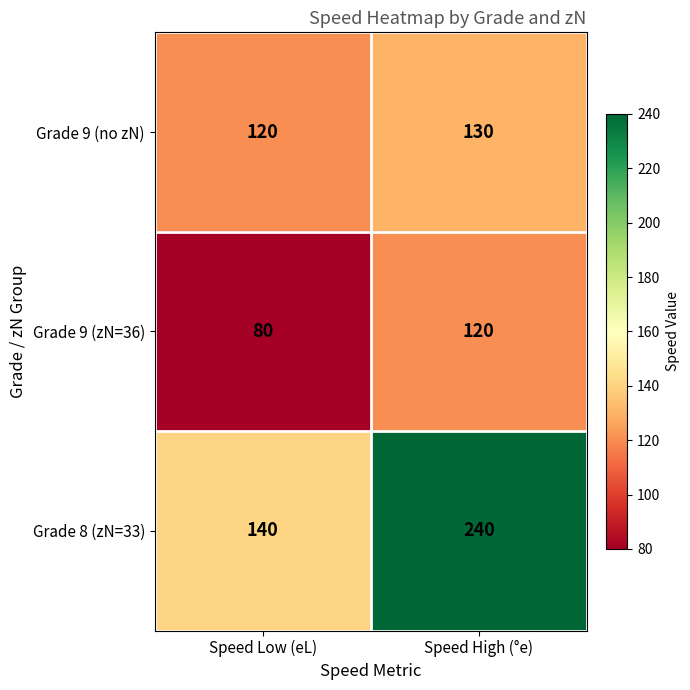

Read the Grade 9 (no zN) value at Speed Low (eL), to the nearest 10.

120